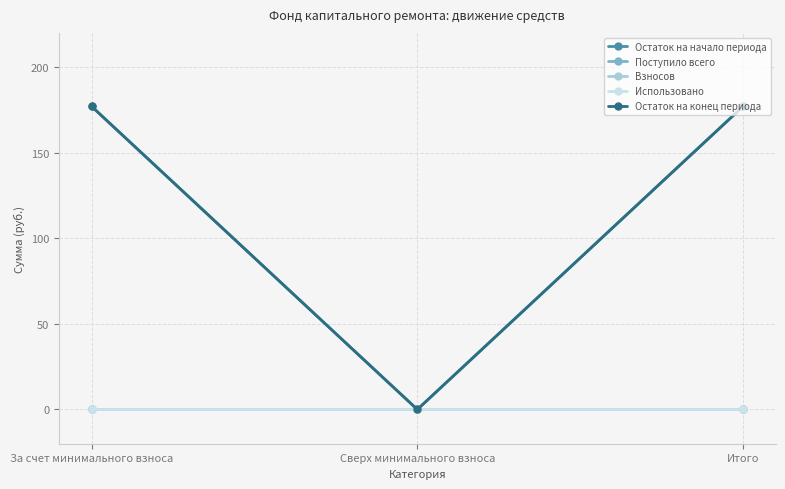

What position from the right is Сверх минимального взноса?

2